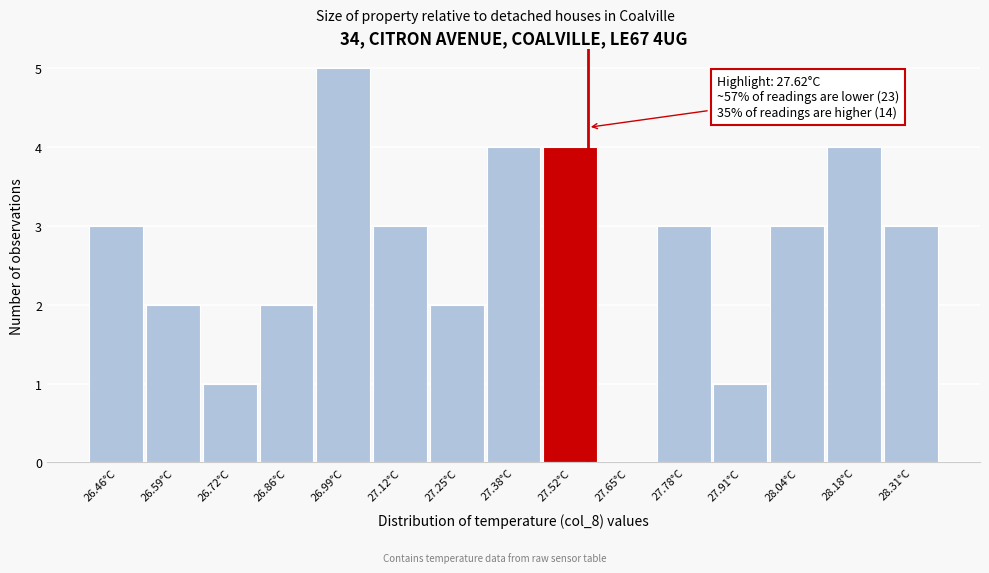

Reading right to left, list all the values displayed in this chart.

28.31°C=3	28.18°C=4	28.04°C=3	27.91°C=1	27.78°C=3	27.65°C=0	27.52°C=4	27.38°C=4	27.25°C=2	27.12°C=3	26.99°C=5	26.86°C=2	26.72°C=1	26.59°C=2	26.46°C=3